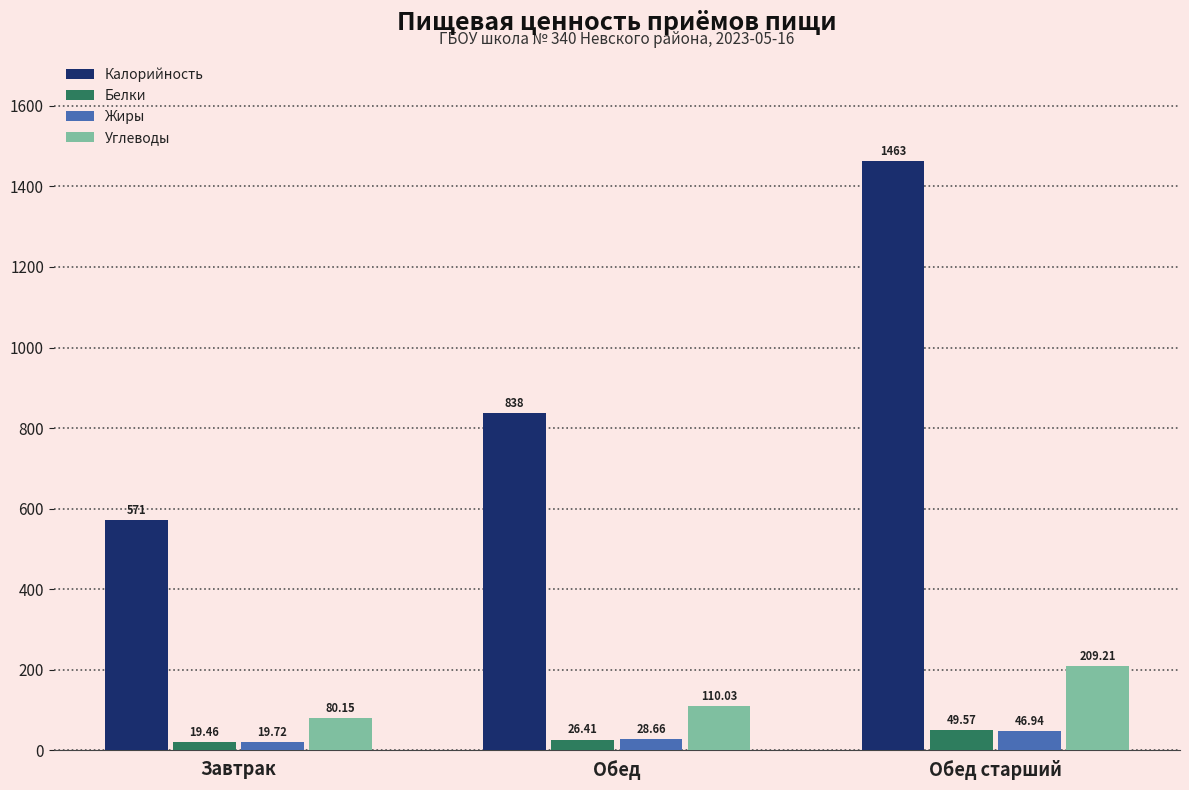

Which series has the widest spread of values?

Калорийность